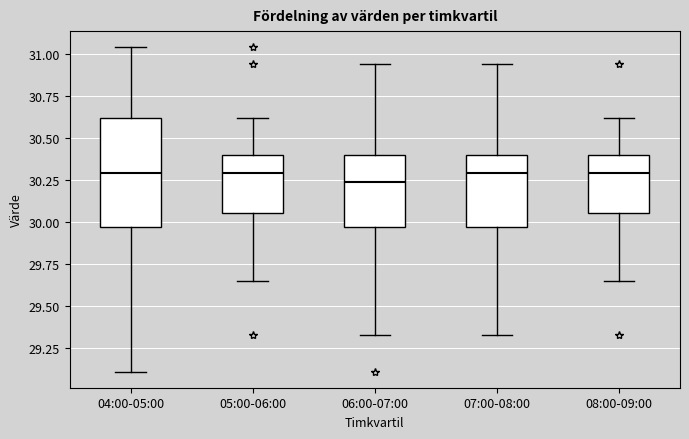

Reading left to right, read every box against the y-axis: the position of its median line, the range the box covers, and the ends of its whiskers. The values are not printed on the chart, so give them approximately, as read against the axis.

04:00-05:00: median 30.30, box 29.95 to 30.60, whiskers 29.10 to 31.05
05:00-06:00: median 30.30, box 30.05 to 30.40, whiskers 29.65 to 30.60
06:00-07:00: median 30.25, box 29.95 to 30.40, whiskers 29.35 to 30.95
07:00-08:00: median 30.30, box 29.95 to 30.40, whiskers 29.35 to 30.95
08:00-09:00: median 30.30, box 30.05 to 30.40, whiskers 29.65 to 30.60